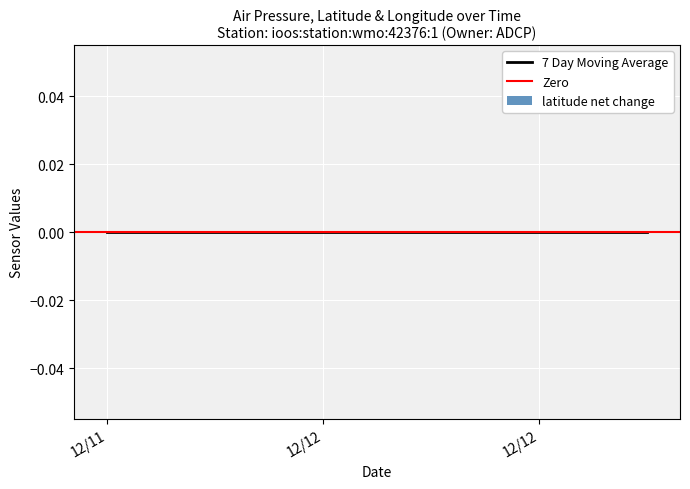

How many groups of bars are there?

40